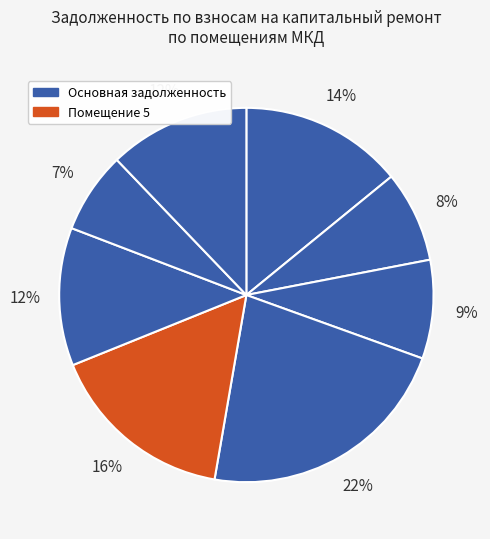

Rank the categories by value from highest to lowest.

4, 5, 1, 8, 6, 3, 2, 7